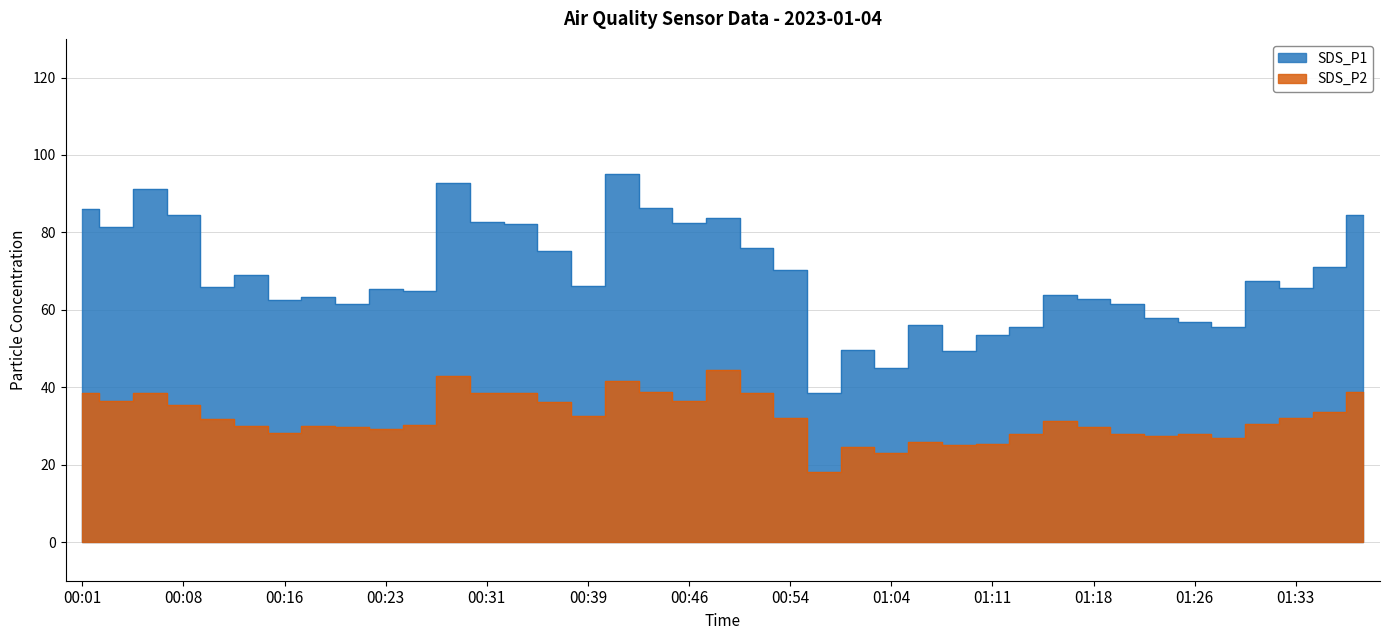

Reading left to right, list all the values displayed in this chart.

SDS_P1: 00:01=86.2	00:03=81.3	00:06=91.2	00:08=84.4	00:11=66.0	00:13=69.1	00:16=62.5	00:18=63.2	00:21=61.4	00:23=65.4	00:26=64.8	00:29=92.8	00:31=82.6	00:34=82.1	00:36=75.3	00:39=66.2	00:41=95.2	00:44=86.3	00:46=82.5	00:49=83.8	00:51=76.0	00:54=70.4	00:59=38.5	01:01=49.6	01:04=44.9	01:06=56.0	01:09=49.3	01:11=53.6	01:13=55.6	01:16=63.9	01:18=62.7	01:21=61.4	01:23=58.0	01:26=56.8	01:28=55.6	01:31=67.5	01:33=65.6	01:36=71.1	01:38=84.5
SDS_P2: 00:01=38.4	00:03=36.5	00:06=38.4	00:08=35.5	00:11=31.8	00:13=29.9	00:16=28.1	00:18=30.1	00:21=29.7	00:23=29.1	00:26=30.2	00:29=42.8	00:31=38.5	00:34=38.6	00:36=36.1	00:39=32.7	00:41=41.6	00:44=38.8	00:46=36.5	00:49=44.5	00:51=38.5	00:54=32.0	00:59=18.0	01:01=24.7	01:04=23.1	01:06=25.8	01:09=25.0	01:11=25.2	01:13=28.0	01:16=31.2	01:18=29.6	01:21=27.9	01:23=27.5	01:26=27.9	01:28=26.9	01:31=30.6	01:33=32.0	01:36=33.5	01:38=38.8